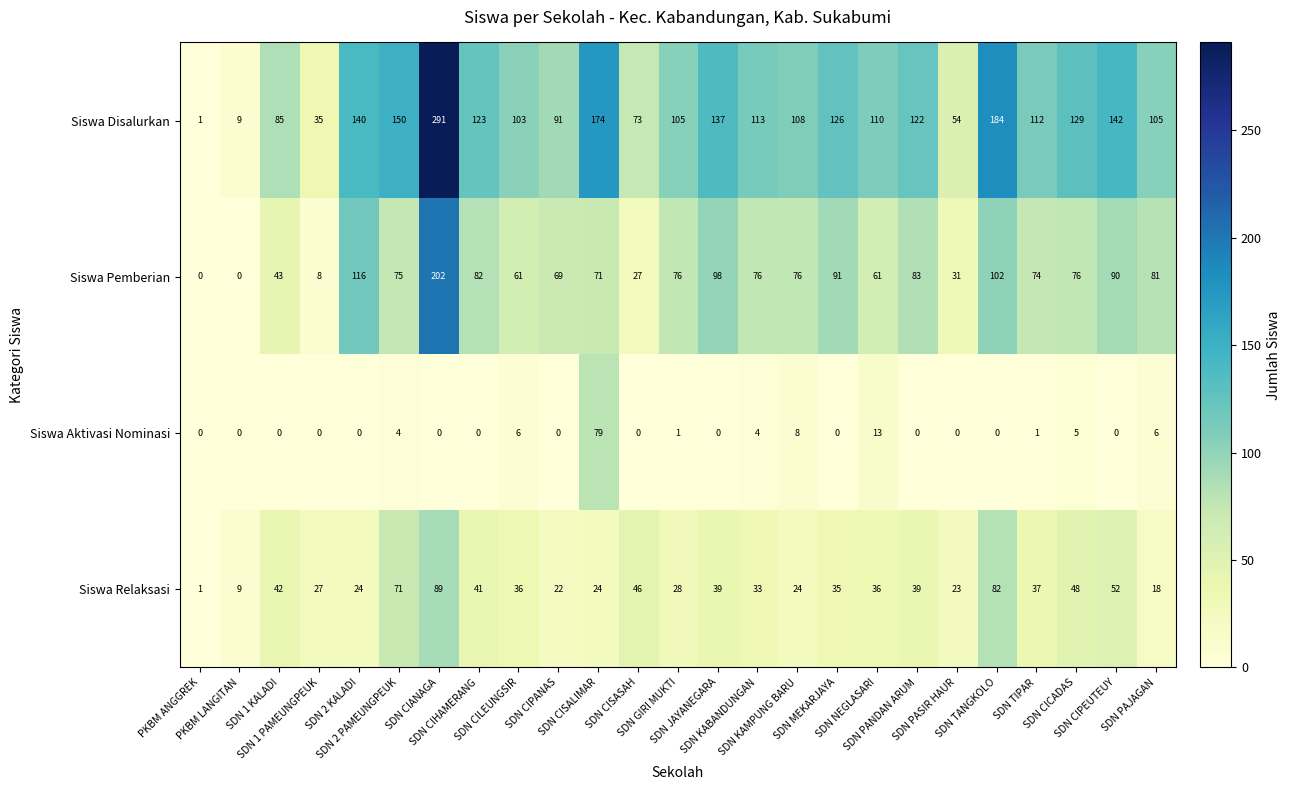

What is the total value across all series at SDN PANDAN ARUM?

244